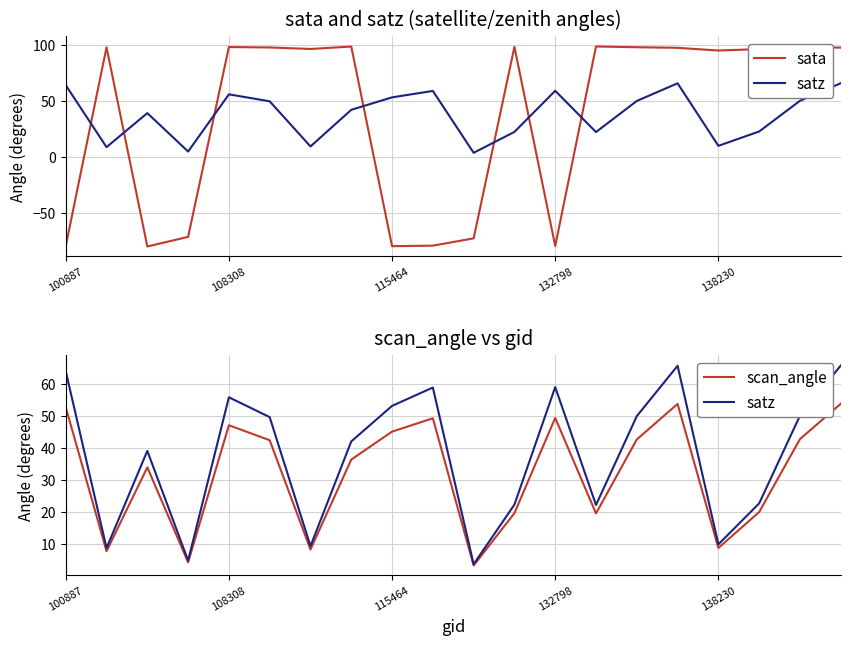

Is the value of sata at 132798 greater than the value of satz at 5?

No